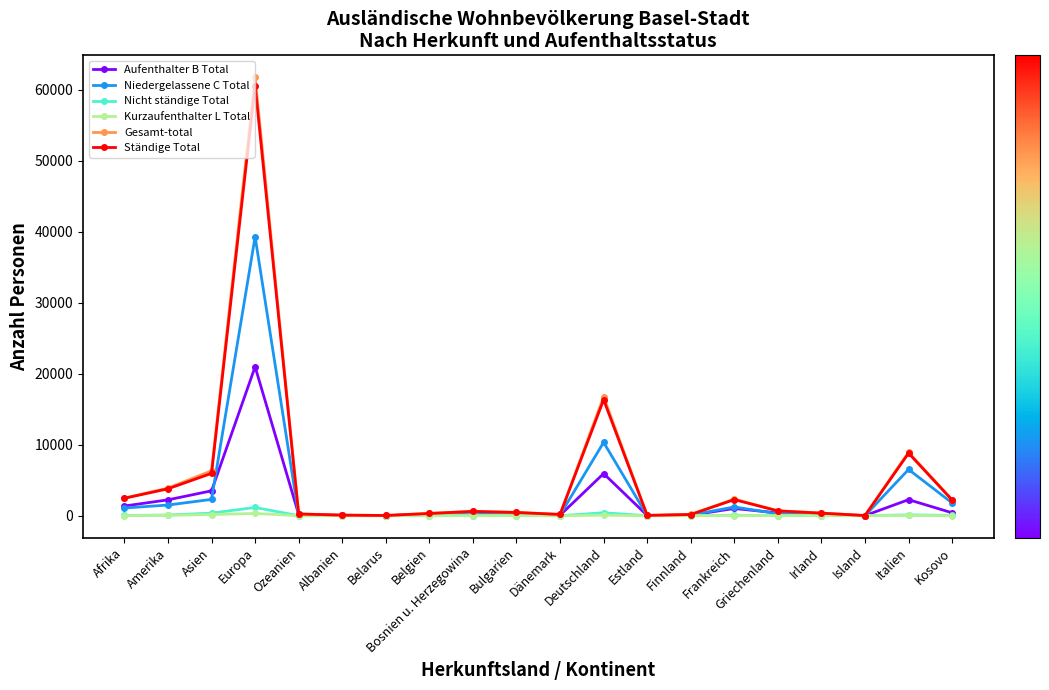

What is the sum of all Ständige Total values?

105632